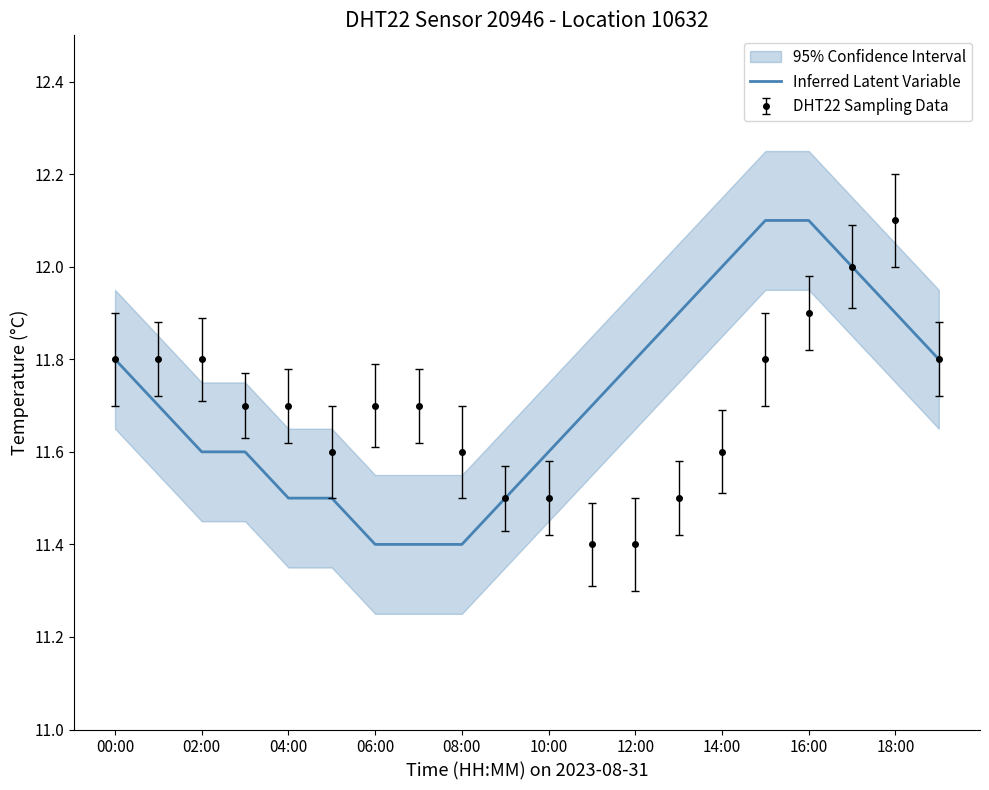

The DHT22 Sampling Data series shows 18.4 at 16:00. True or false?

False